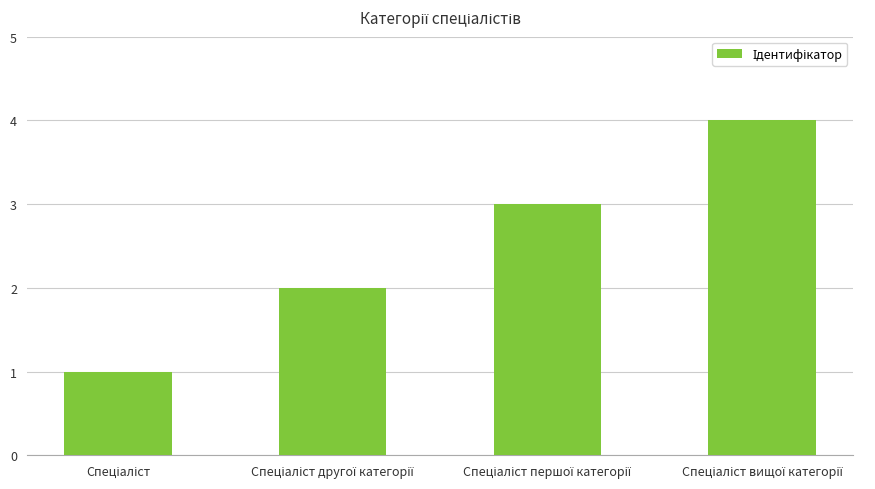

How many bars are there in total?

4